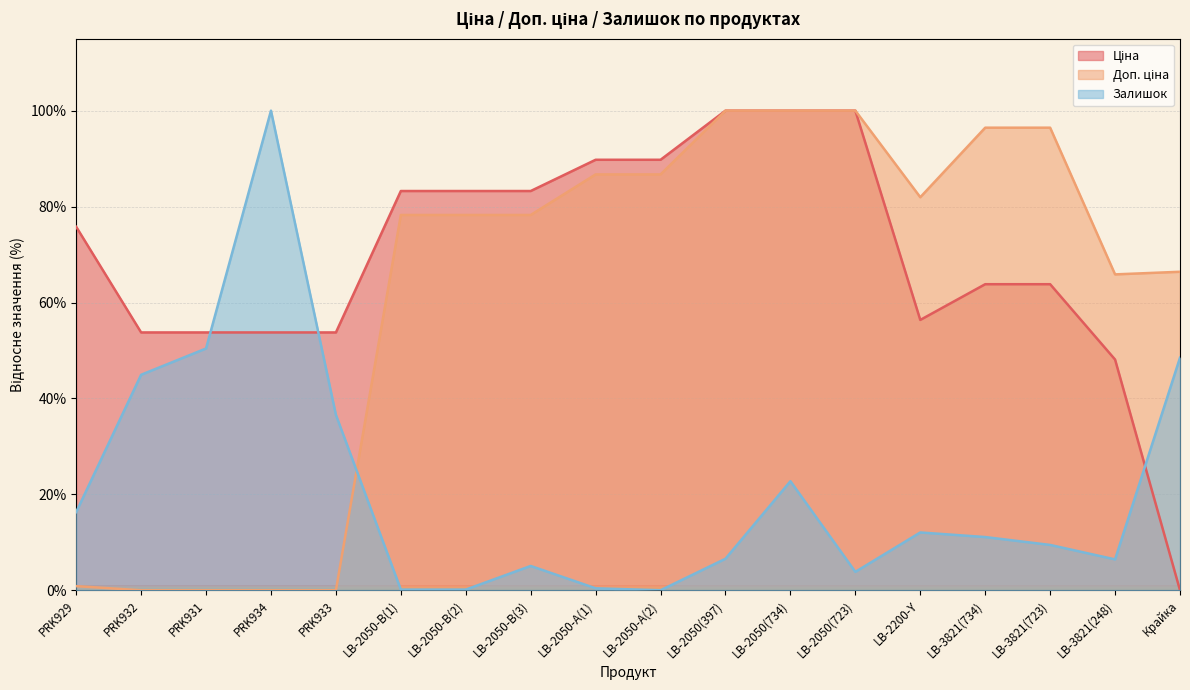

How many values in the Залишок series exceed 11?

9